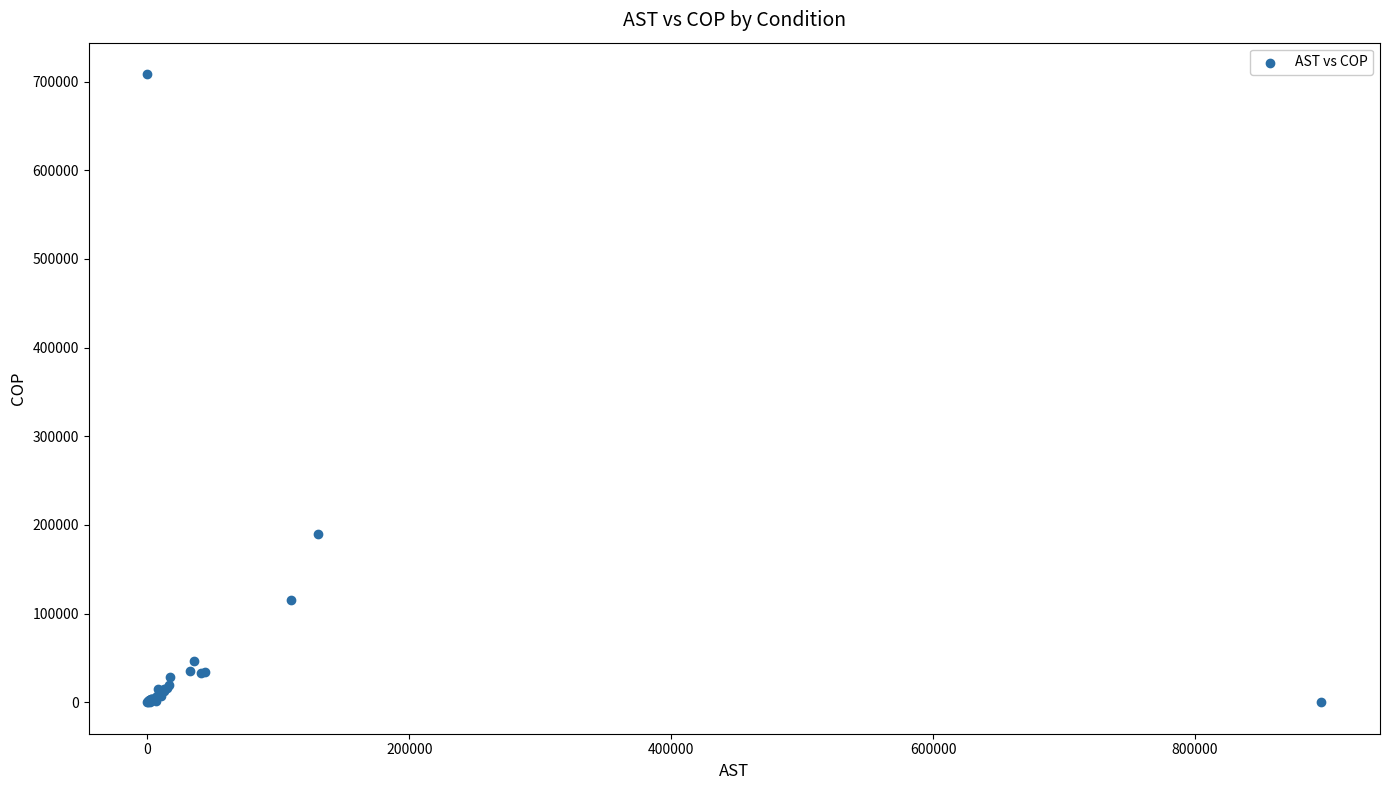

What Y value in the scatter plot is closest to 354227?

190280.0